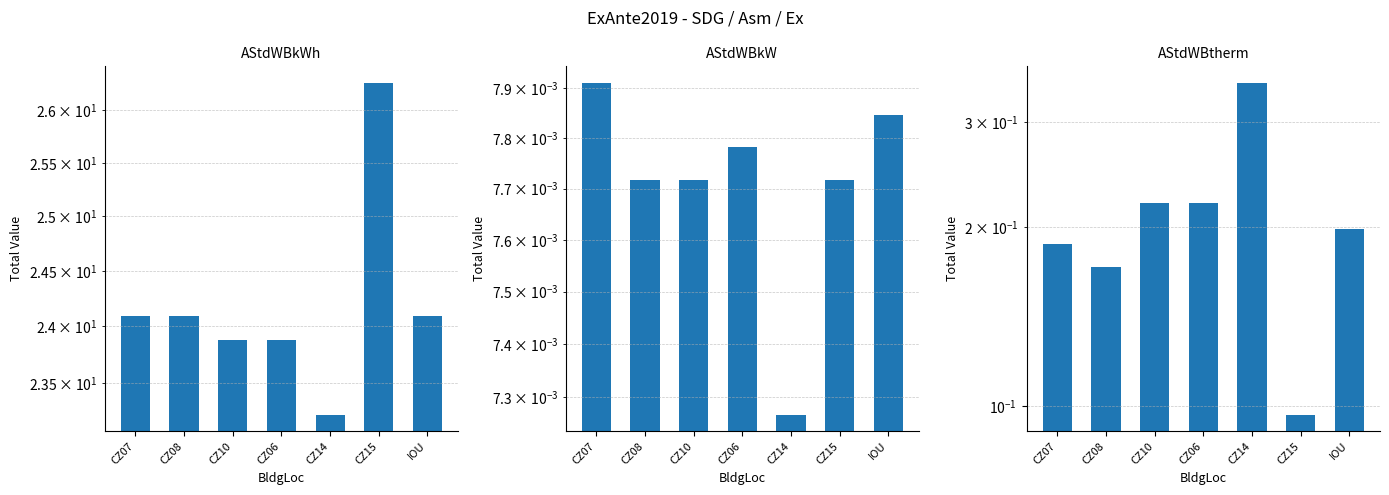

Reading left to right, what are all the values shown in this chart?

AStdWBkWh: 24.1	24.1	23.9	23.9	23.2	26.3	24.1
AStdWBkW: 0.0	0.0	0.0	0.0	0.0	0.0	0.0
AStdWBtherm: 0.2	0.2	0.2	0.2	0.3	0.1	0.2